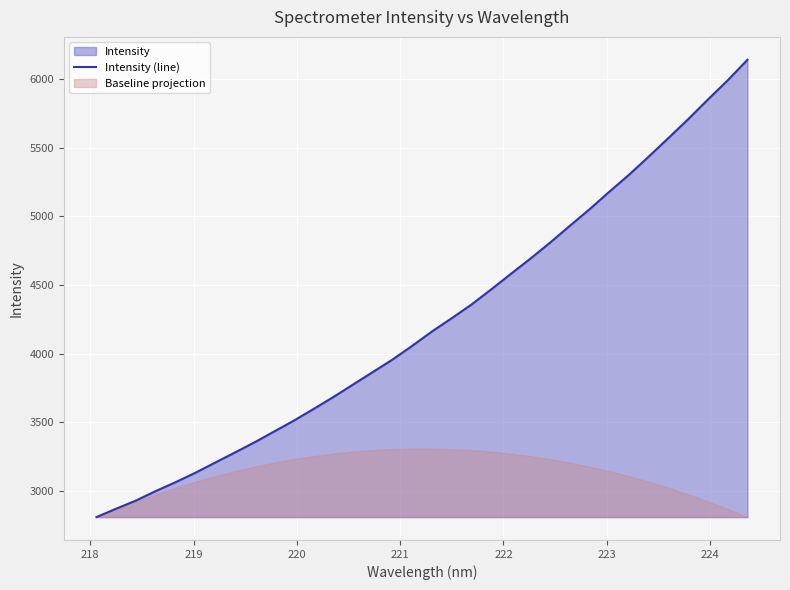

What is the lowest value of the Intensity (line) series?

2811.3